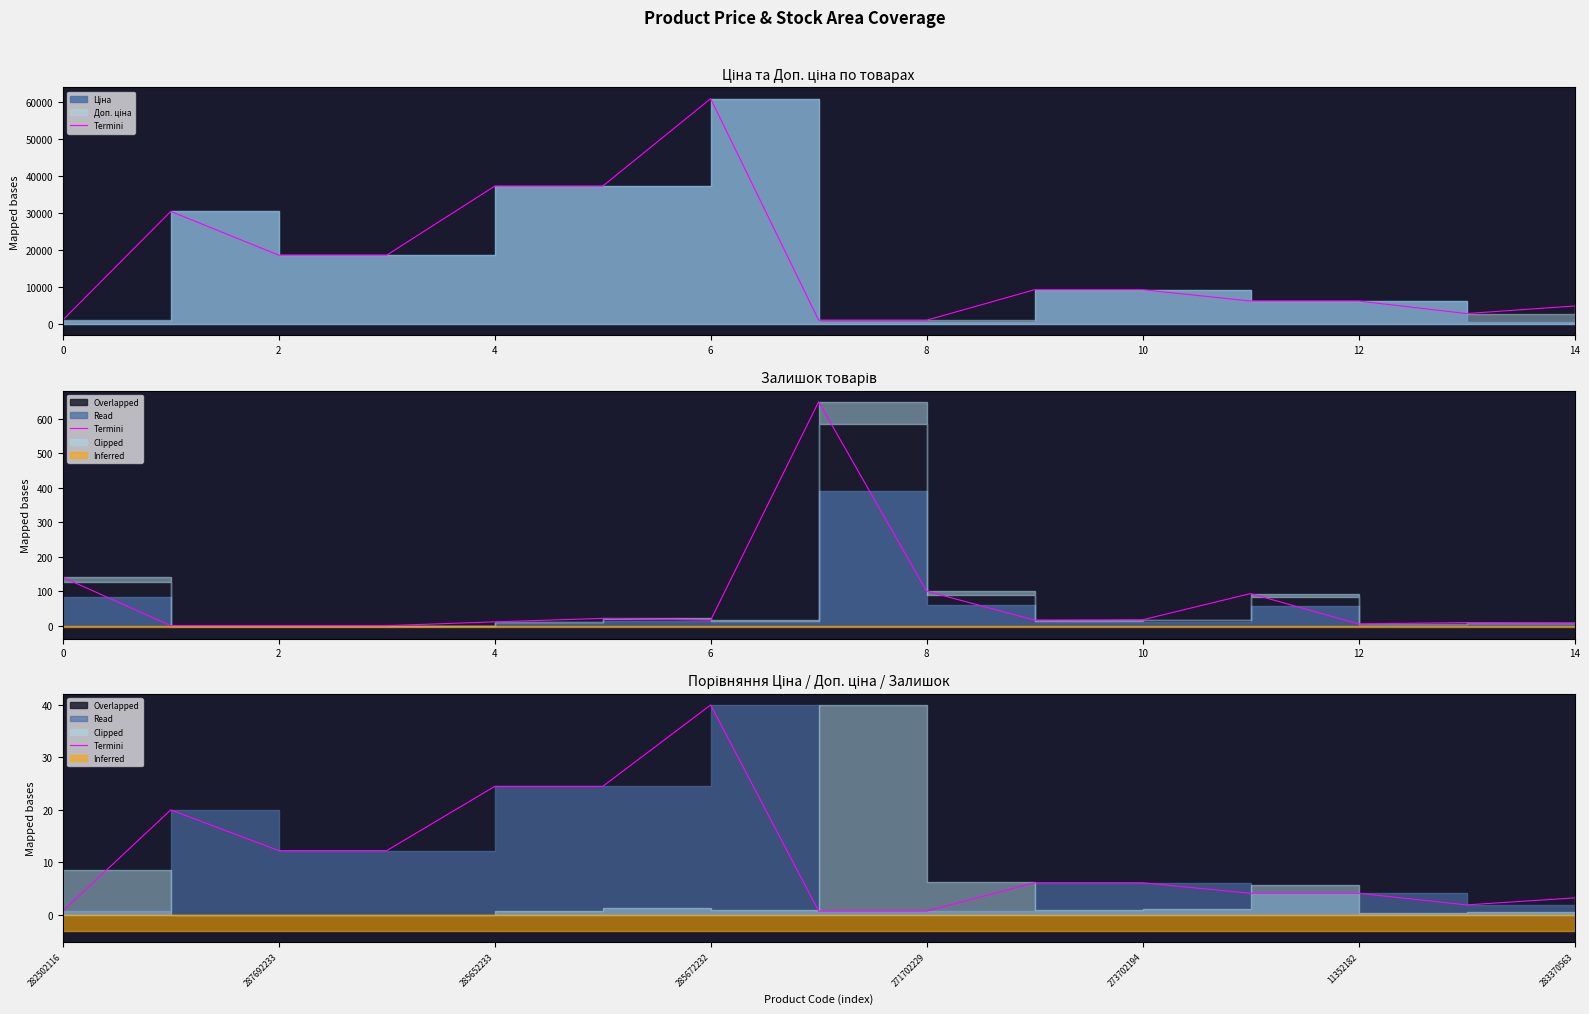

Reading left to right, extract all data points from this chart.

0.7	20.0	12.2	12.2	24.5	24.5	40.0	0.7	0.7	6.1	6.1	4.1	4.1	1.9	3.2